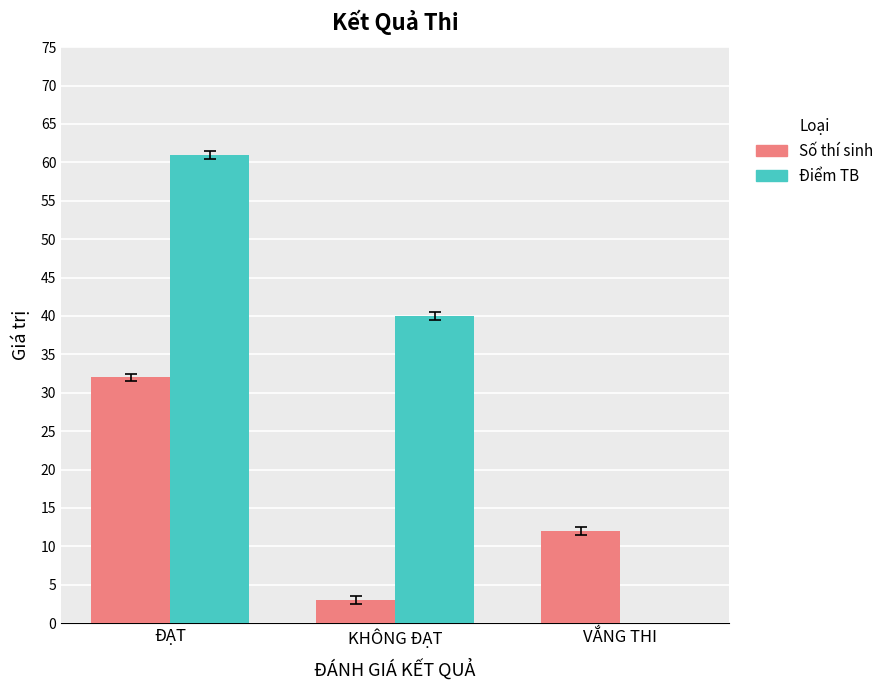

Which series has the largest total across all categories?

Điểm TB